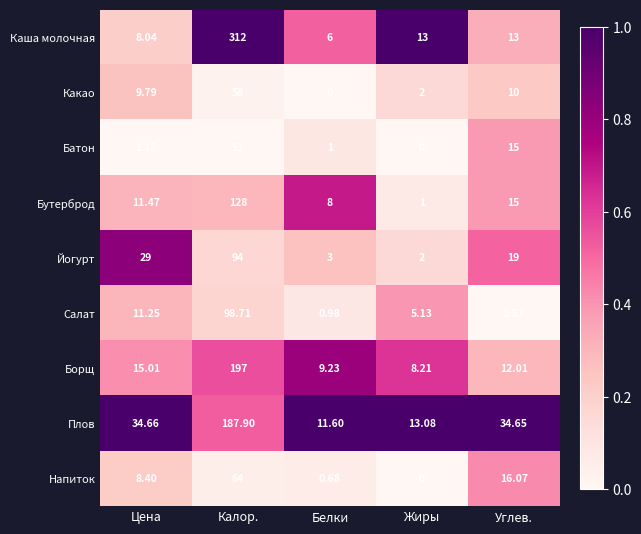

Where does the Напиток series first go above 8?

Цена